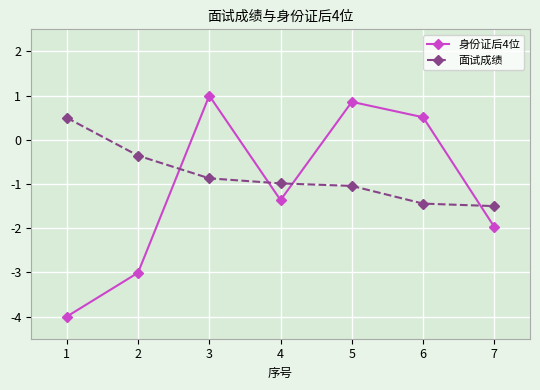

What is the total value across all series at 6?

-0.9